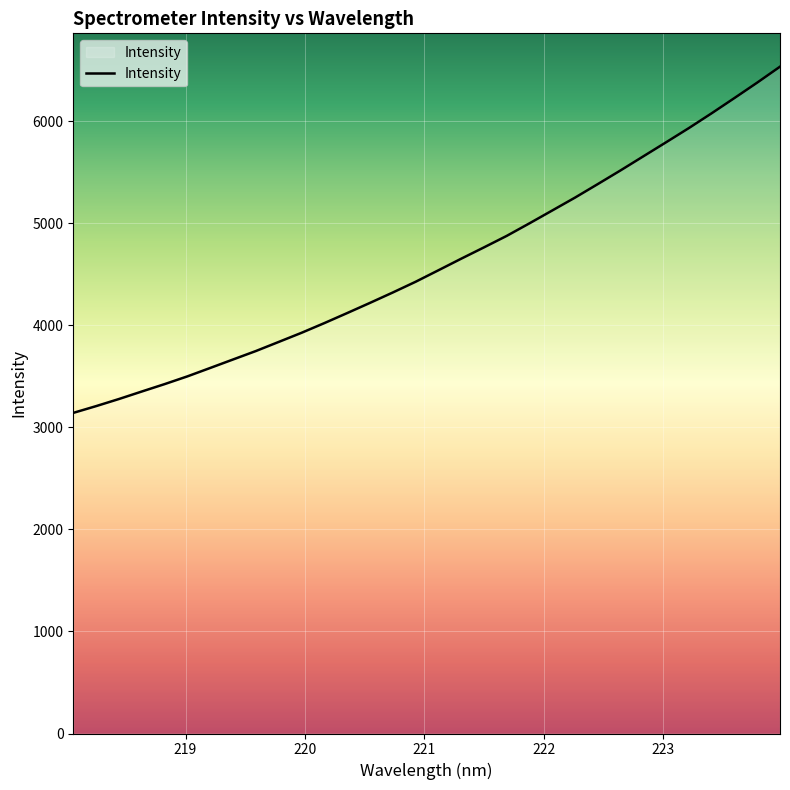

What is the maximum value shown in the chart?

6535.6